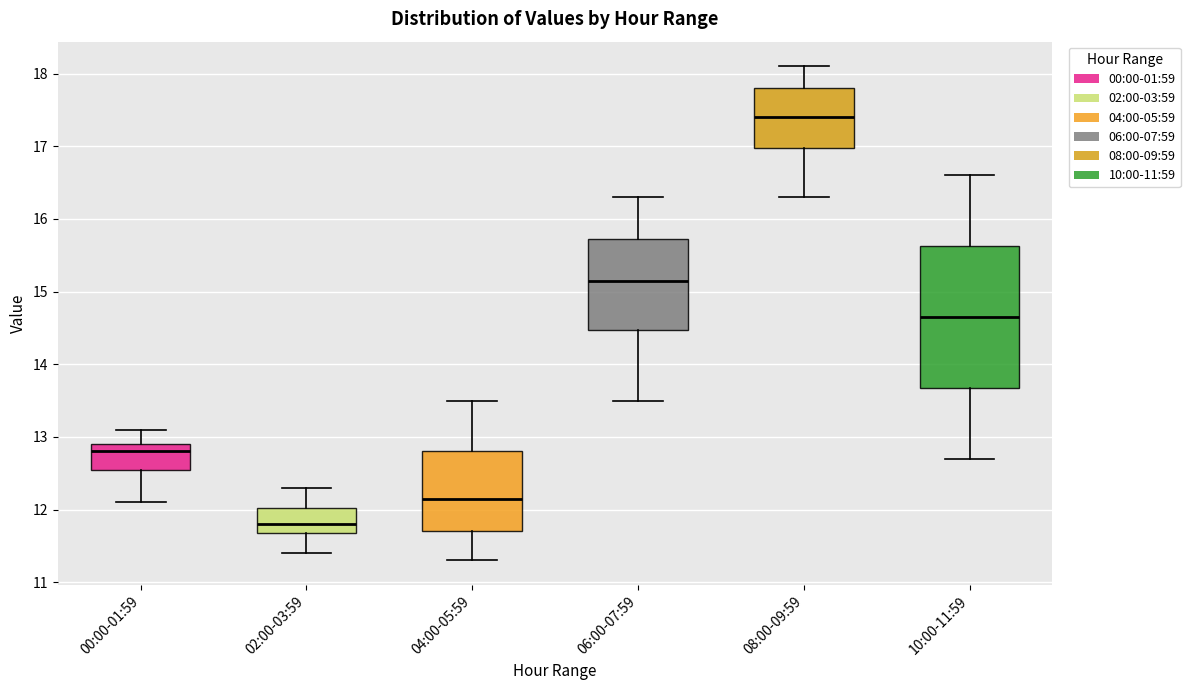

Which box has the highest median line?

08:00-09:59